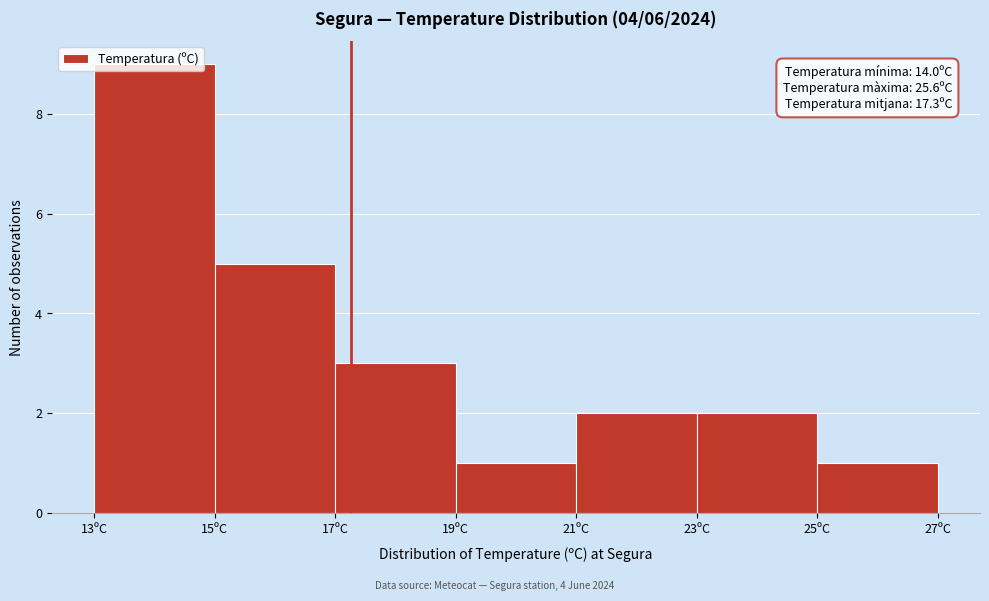

Which range on the x-axis has the tallest bar?

13 to 15